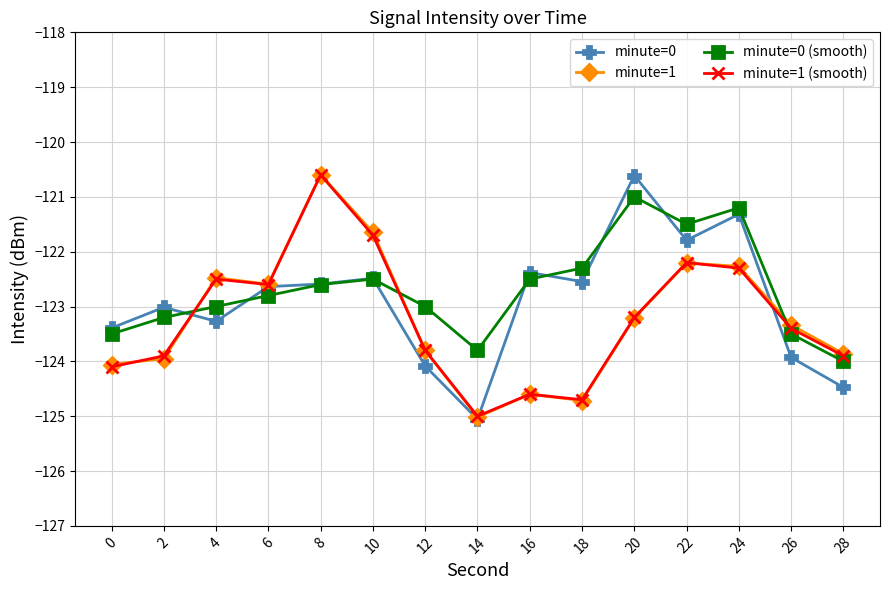

Does the chart have visible grid lines?

Yes